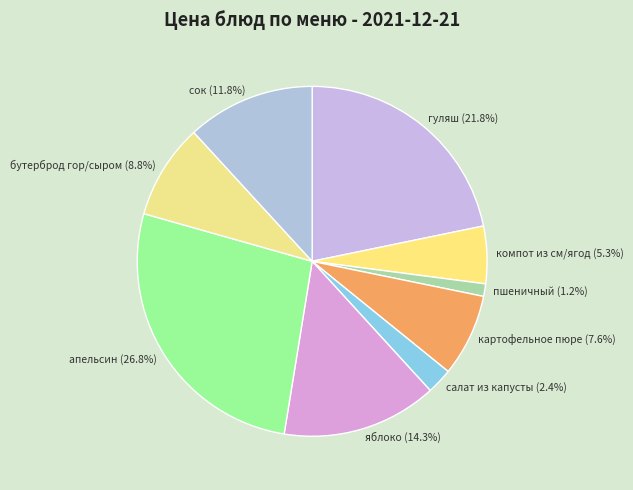

Is пшеничный the majority of the pie?

No